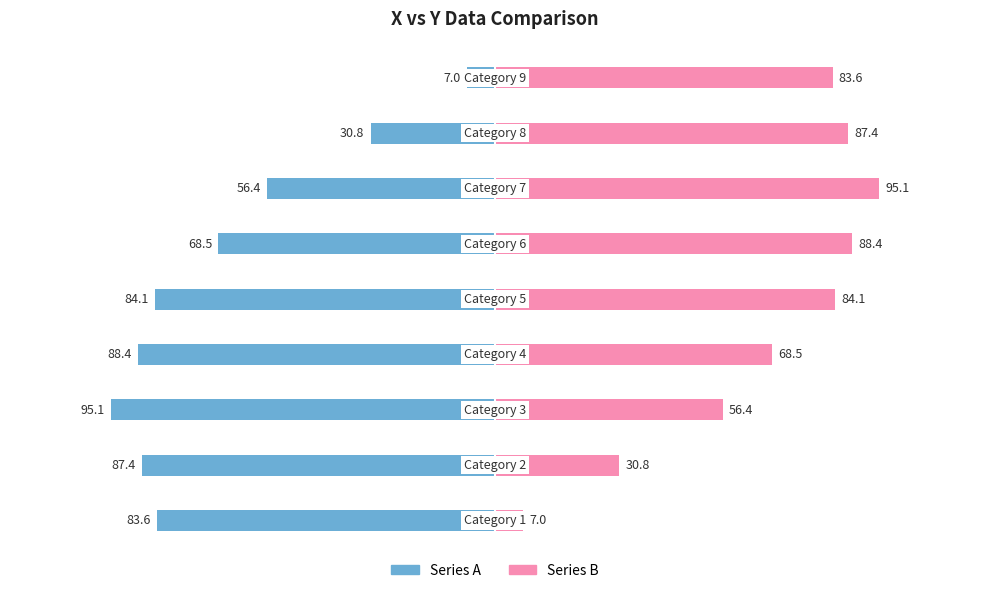

List the series in order of their overall mean, highest first.

Series B, Series A